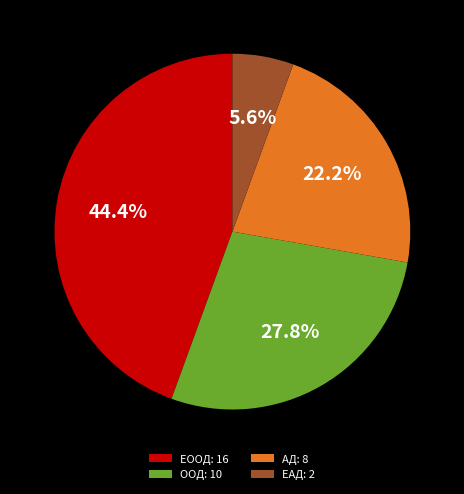

What percentage is the ЕАД slice, to the nearest percent?

6%